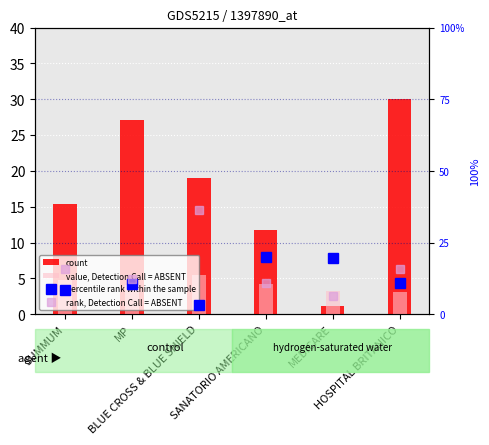

Are the bars horizontal?

No